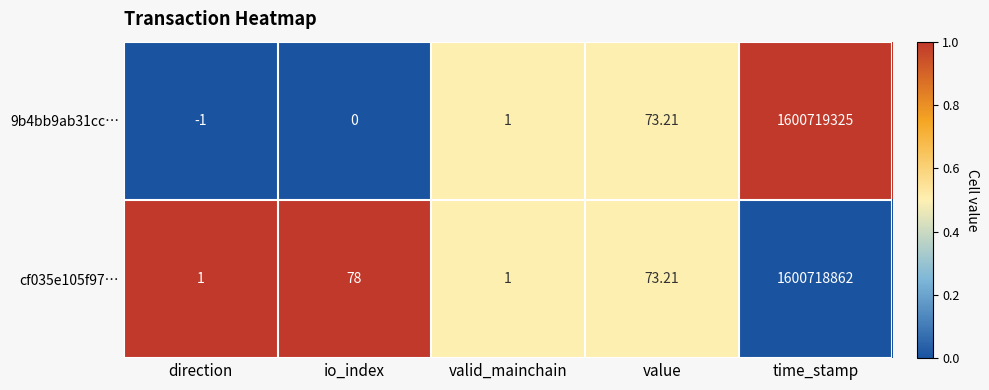

At which category is the sum across all series the highest?

time_stamp